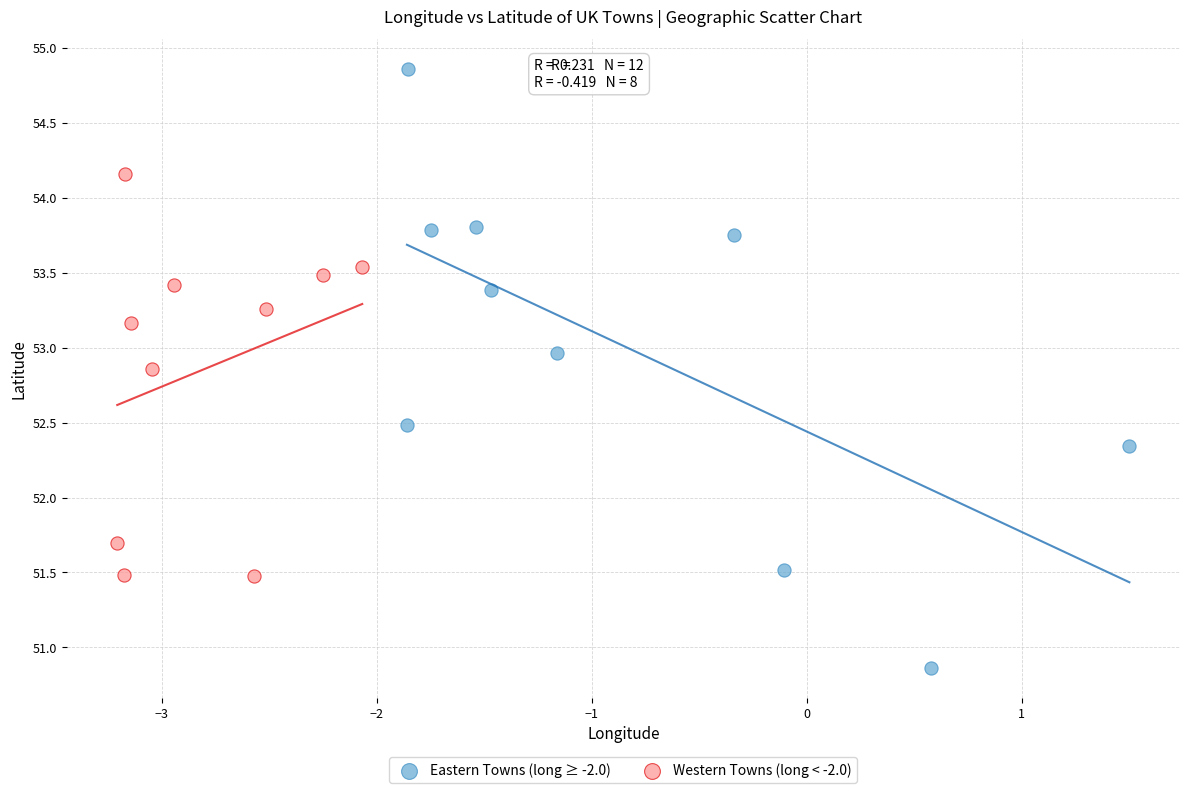

Which series reaches the minimum Y coordinate?

Eastern Towns (long ≥ -2.0)